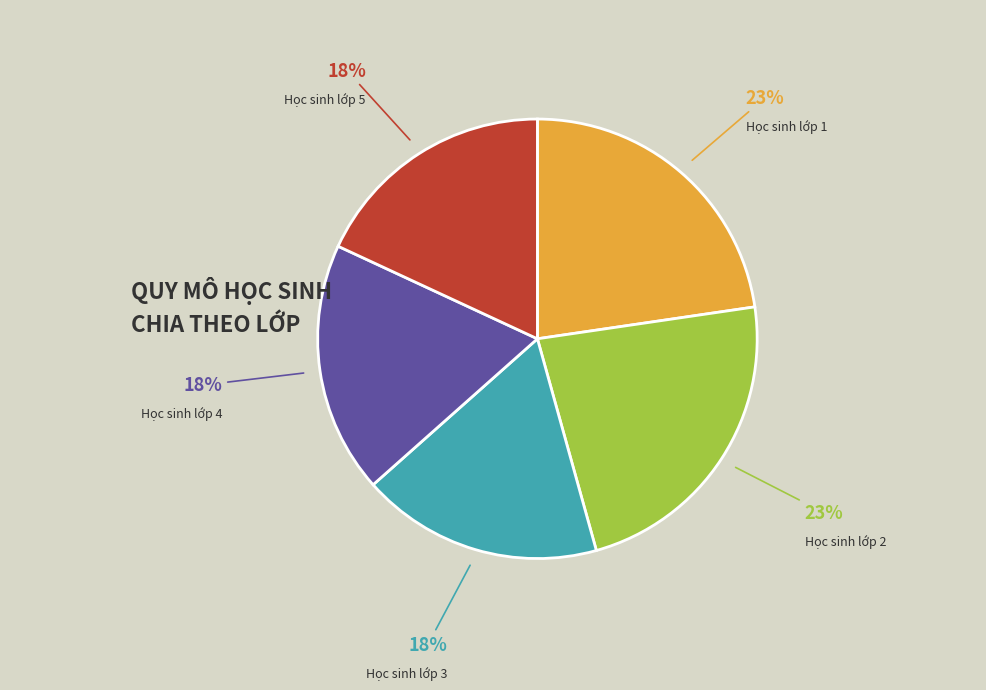

The Học sinh lớp 2 slice represents 35% of the pie. True or false?

False